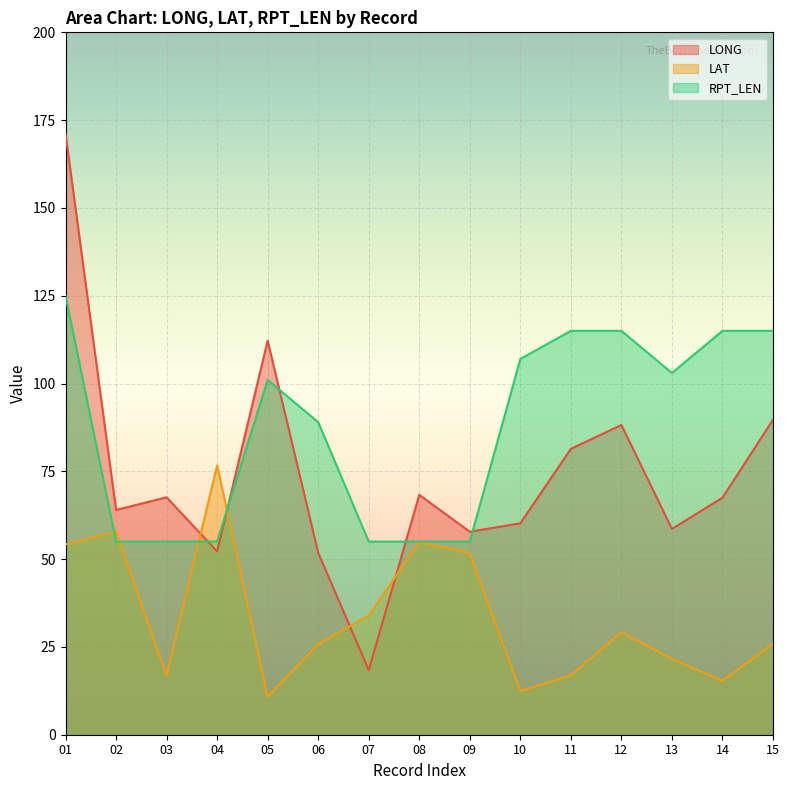

True or false: LONG has more than 2 interior local peaks.

True